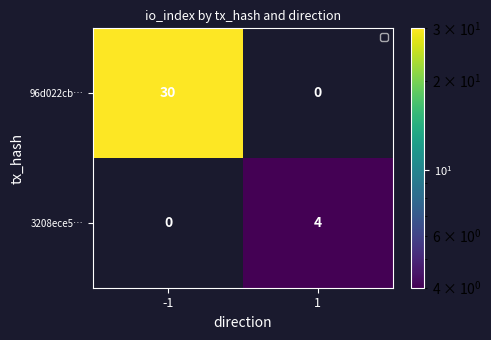

What value does the 96d022cb… series have at -1, to the nearest 5?

30